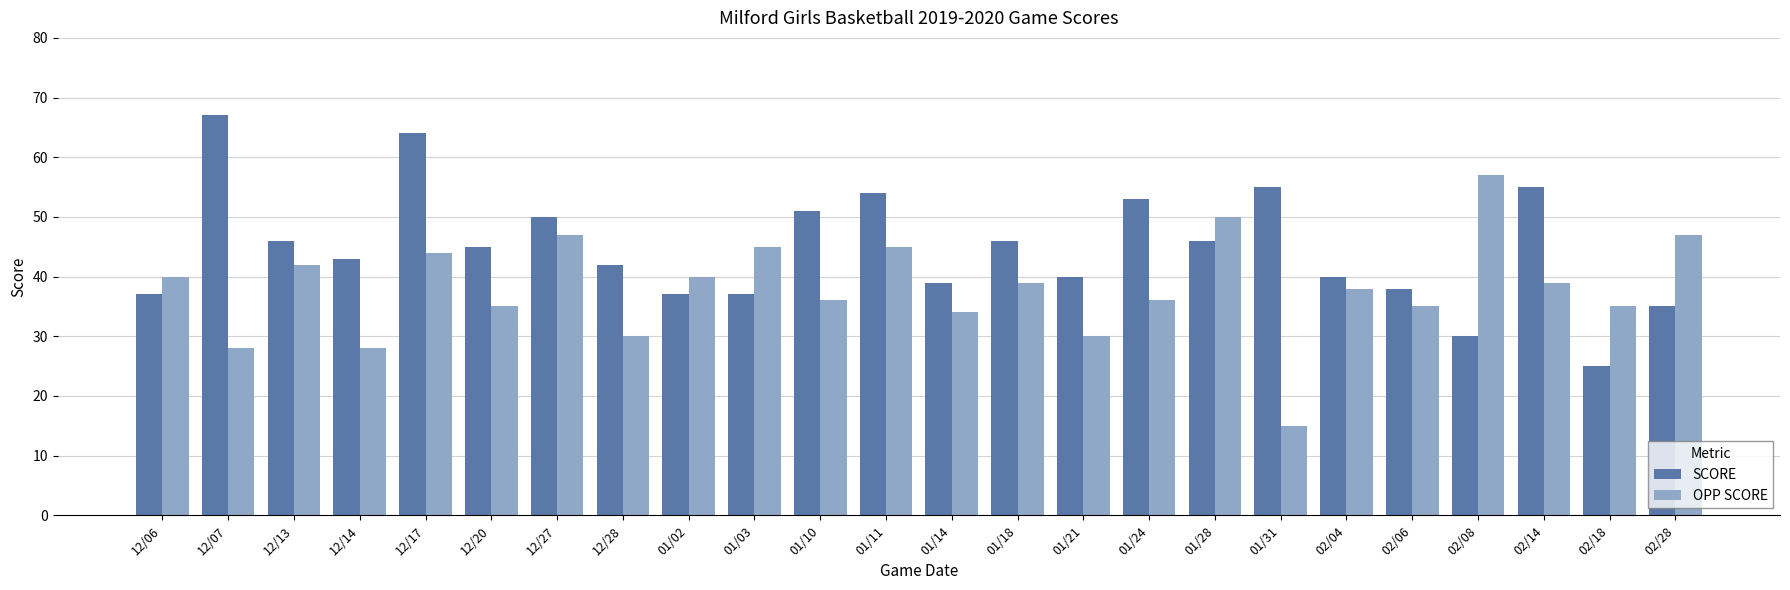

Rank the series at 12/13 from highest to lowest value.

SCORE, OPP SCORE